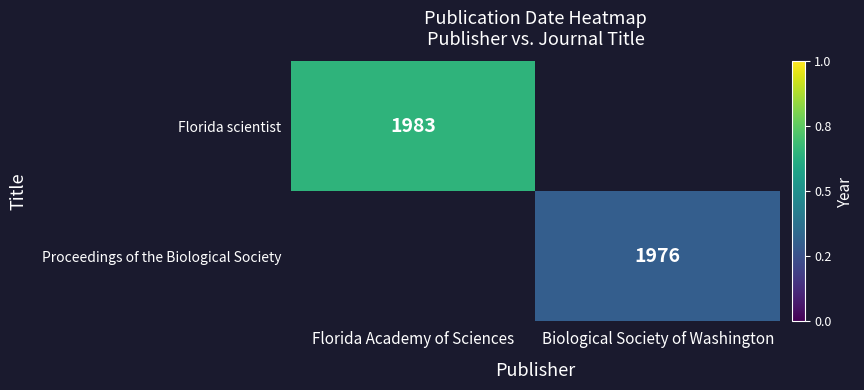

True or false: Proceedings of the Biological Society has a value of 2988 at Biological Society of Washington.

False